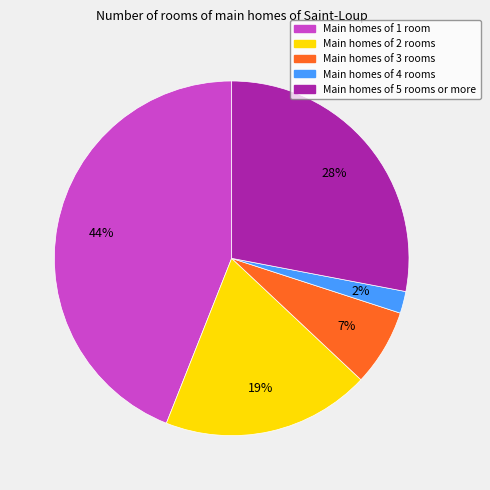

The Main homes of 4 rooms slice represents 13% of the pie. True or false?

False